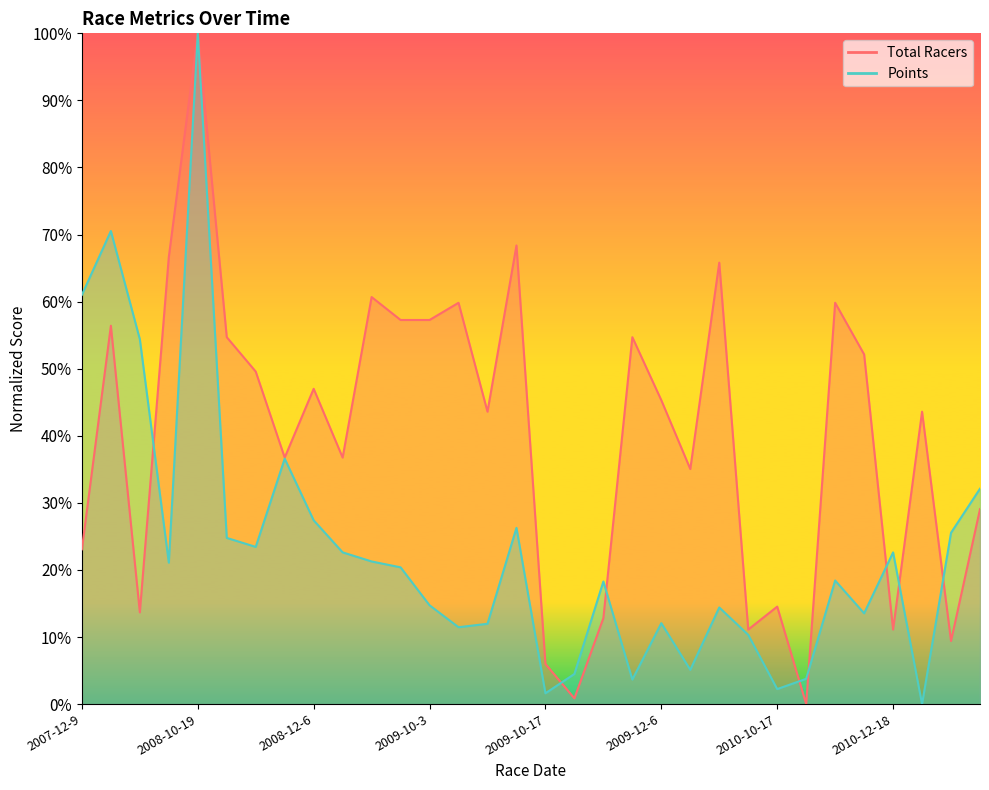

At which category does Points reach its first local valley?

2008-10-11